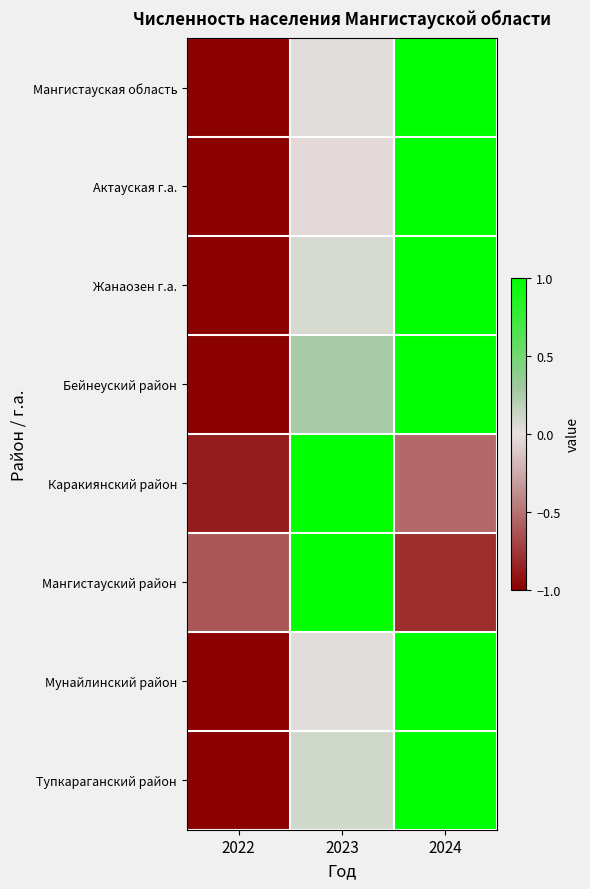

Which category has the highest value across all series?

2024